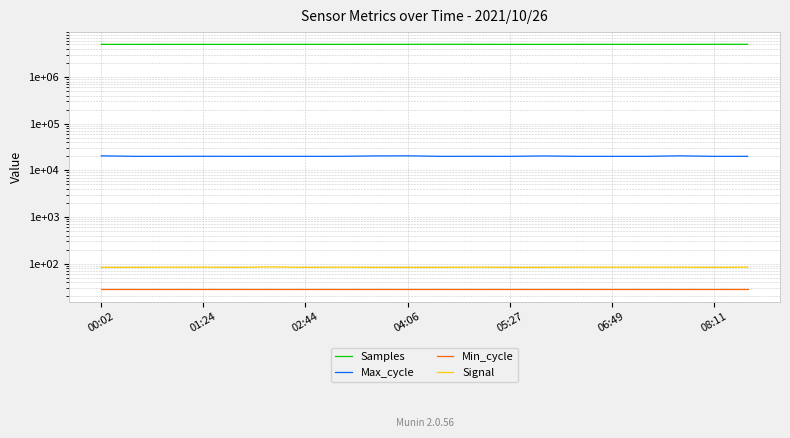

What is the difference between the highest and lowest values at 02:44?

5003647